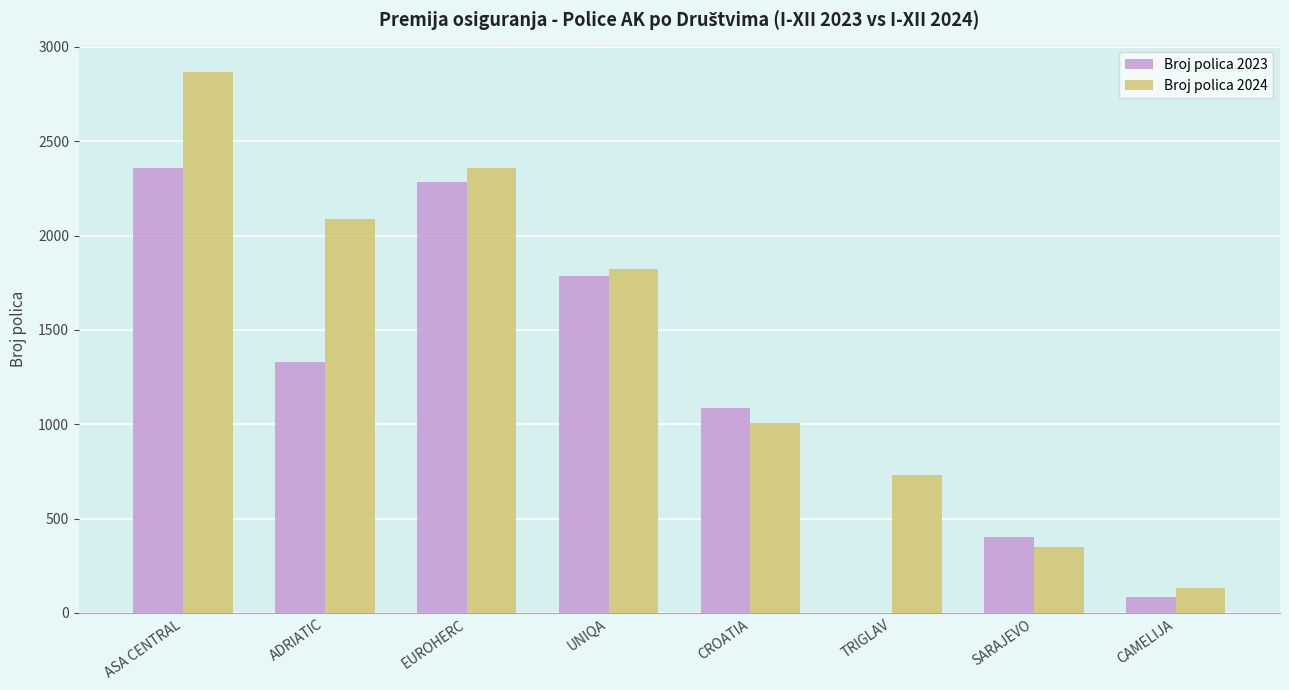

What is the sum of the Broj polica 2023 values at TRIGLAV and SARAJEVO?

402